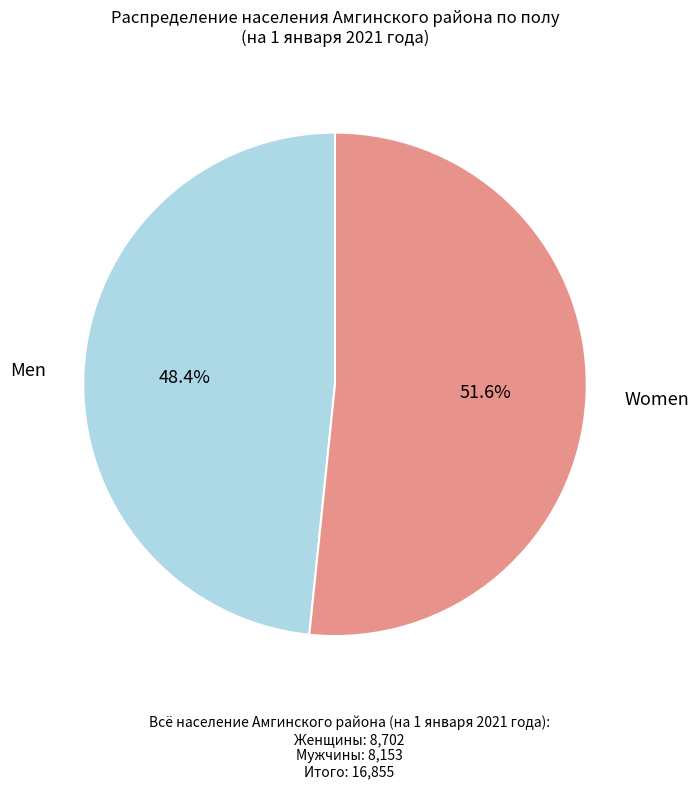

Does any single category account for the majority?

Yes